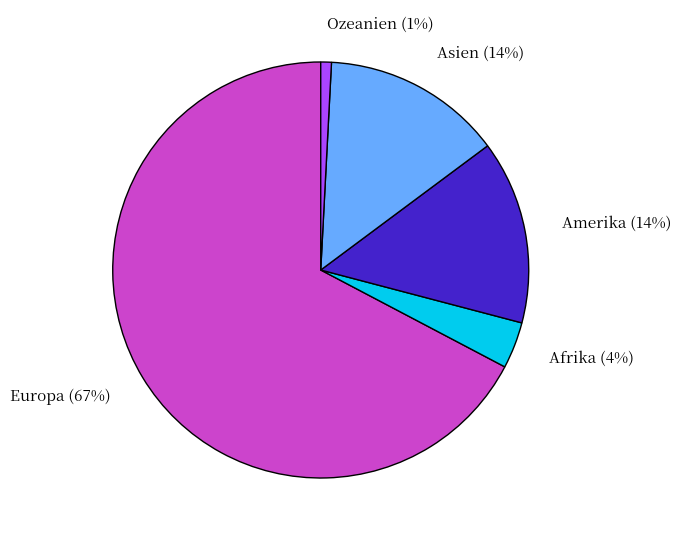

Which slice is the smallest?

Ozeanien